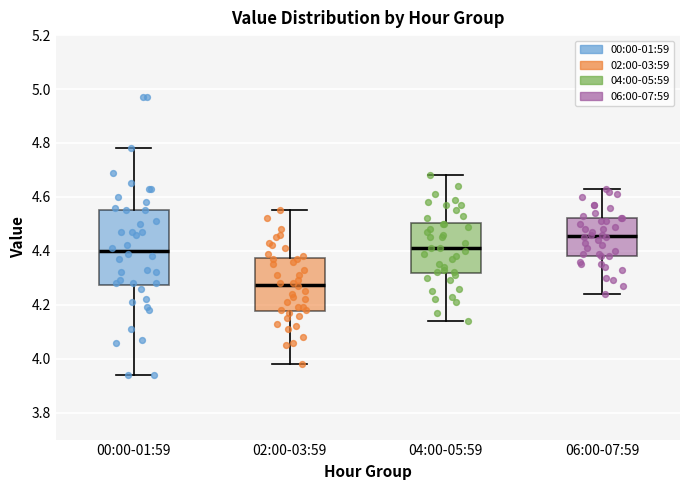

Which box's median line is the highest?

06:00-07:59